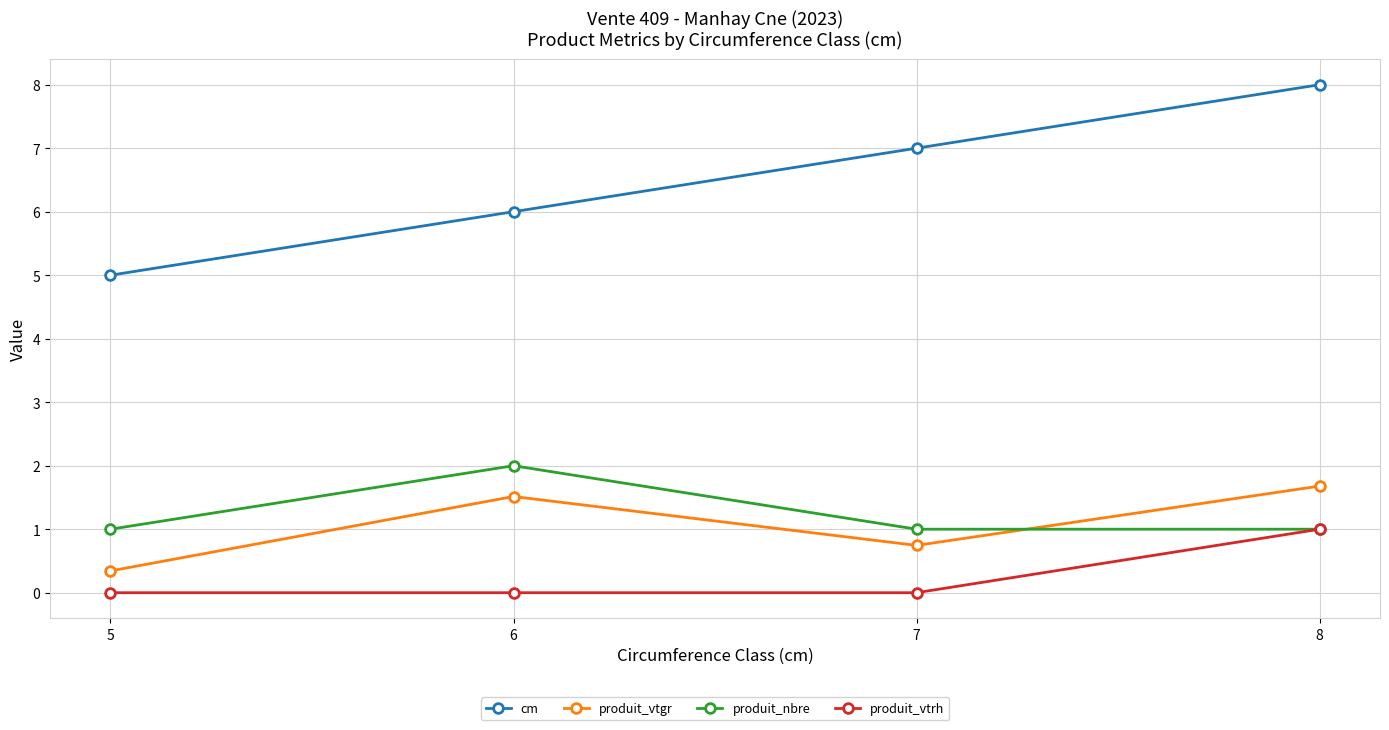

True or false: produit_vtrh and cm cross at least once.

False